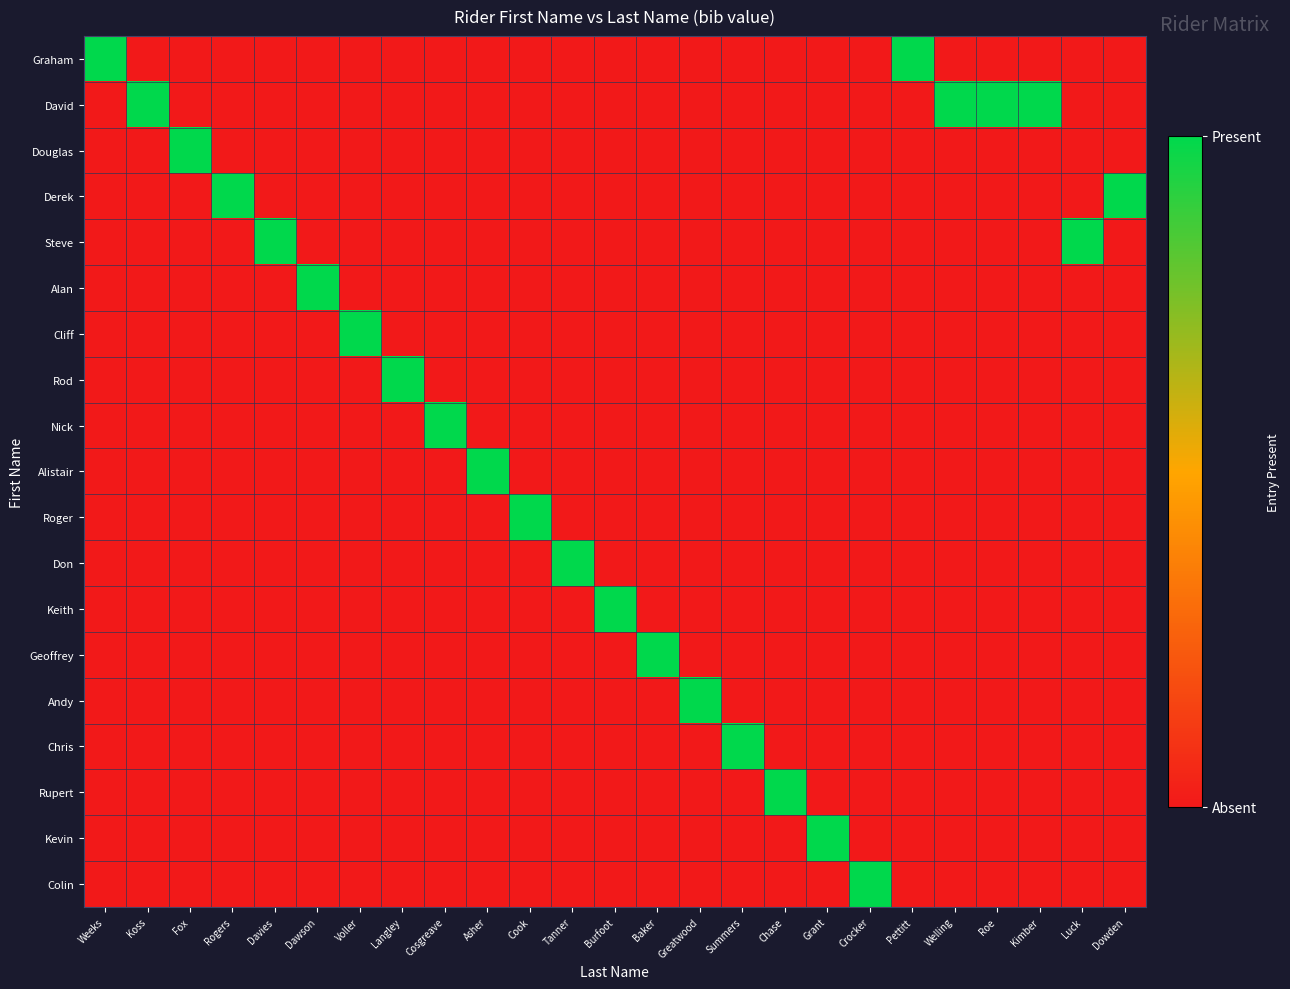

Which series has the largest total across all categories?

David